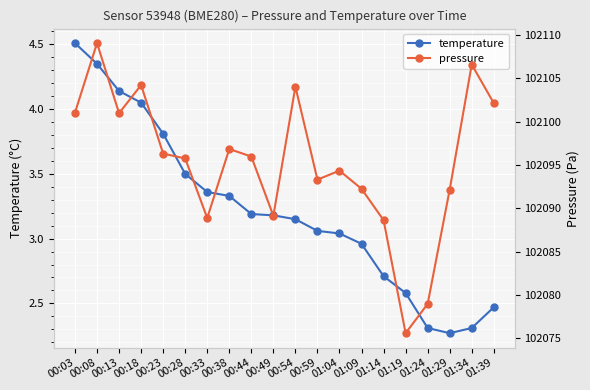

List the series in order of their peak value, lowest first.

temperature, pressure